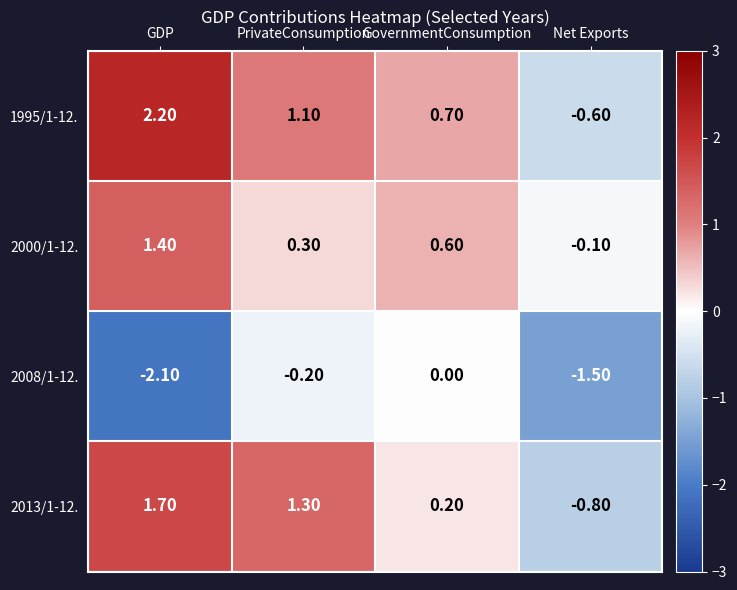

Which label corresponds to the smallest value in the chart?

GDP